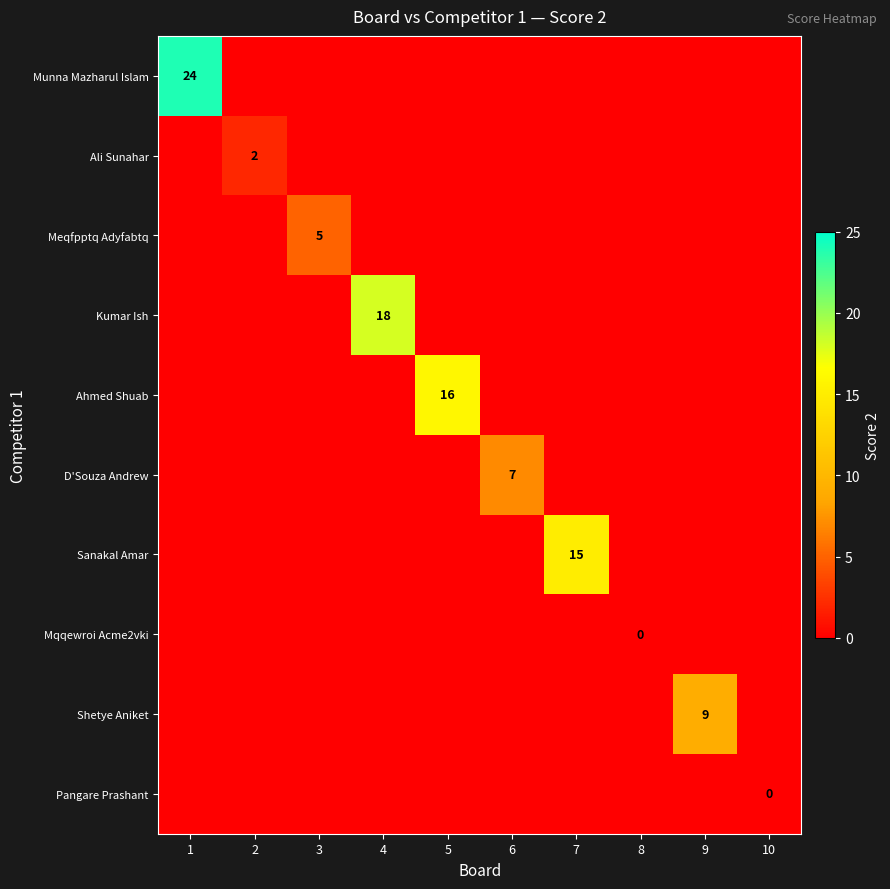

List the labels in order of Shetye Aniket value, largest first.

9, 1, 2, 3, 4, 5, 6, 7, 8, 10